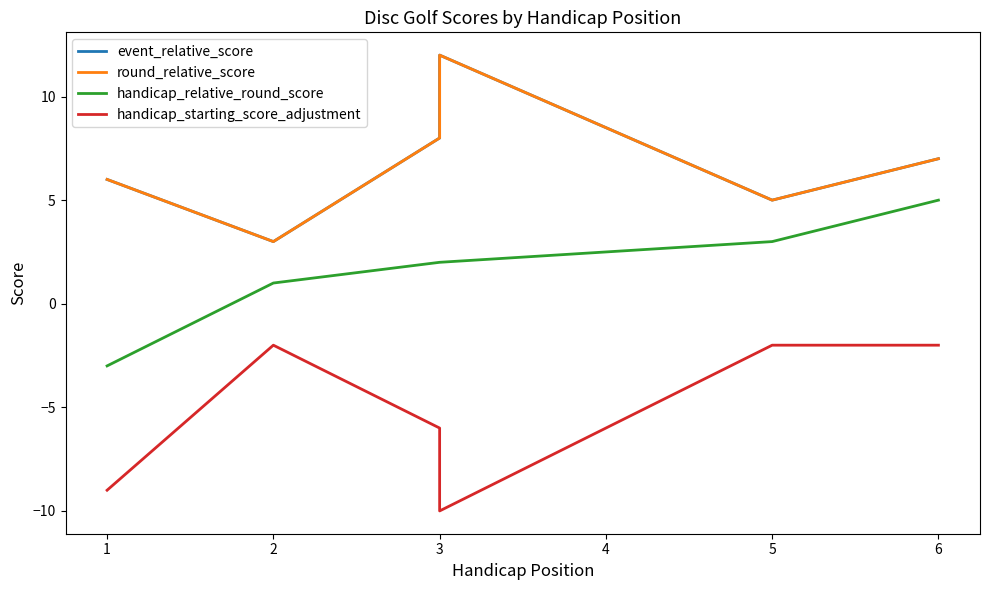

True or false: handicap_starting_score_adjustment and round_relative_score intersect in this chart.

False